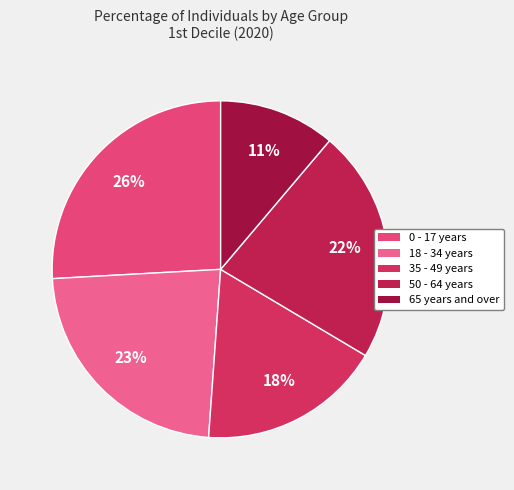

The 35 - 49 years slice represents 24% of the pie. True or false?

False